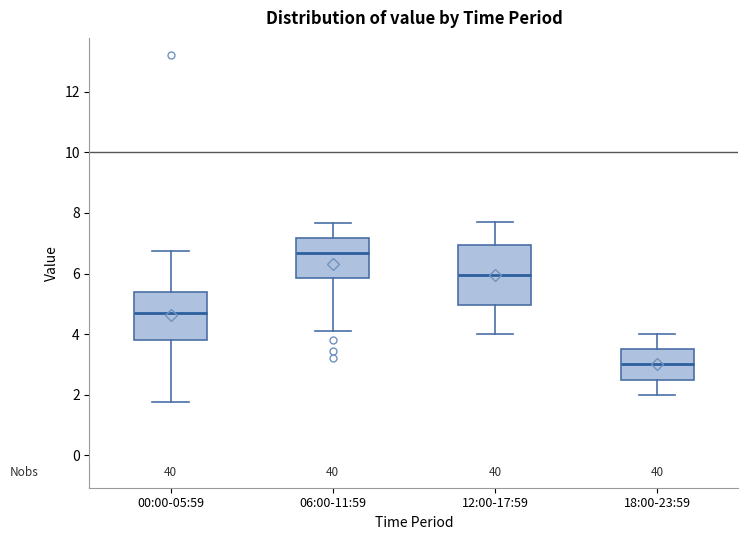

Reading left to right, transcribe this box plot: for each box, give where its median line is, the range the box spans, and where its two whiskers end, as read against the y-axis. The values are not printed on the chart, so give them approximately, as read against the axis.

00:00-05:59: median 4.8, box 3.8 to 5.4, whiskers 1.8 to 6.8
06:00-11:59: median 6.6, box 5.8 to 7.2, whiskers 4.2 to 7.6
12:00-17:59: median 6.0, box 5.0 to 7.0, whiskers 4.0 to 7.8
18:00-23:59: median 3.0, box 2.6 to 3.6, whiskers 2.0 to 4.0